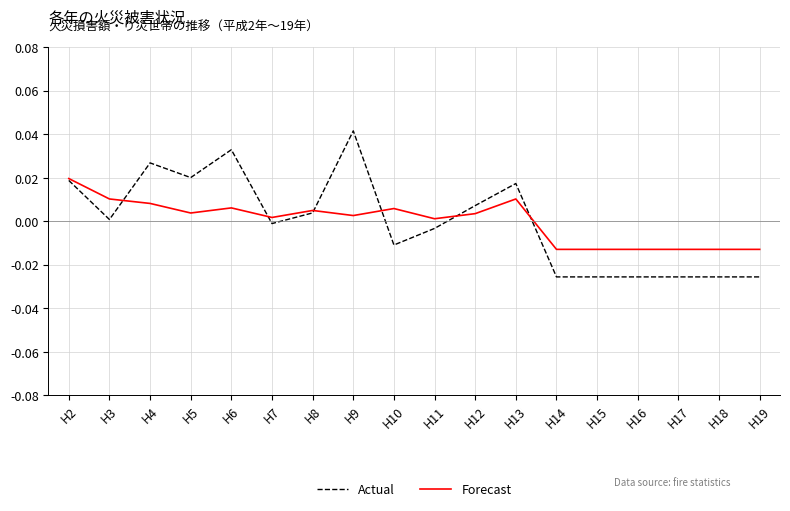

Which category has the highest value in the Forecast series?

H2